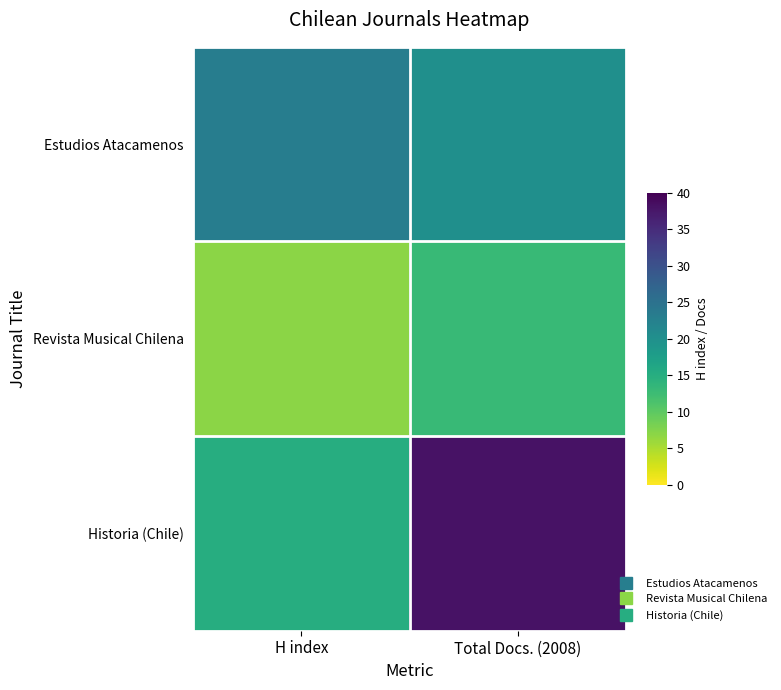

What is the difference between the highest and lowest values at Total Docs. (2008)?

25